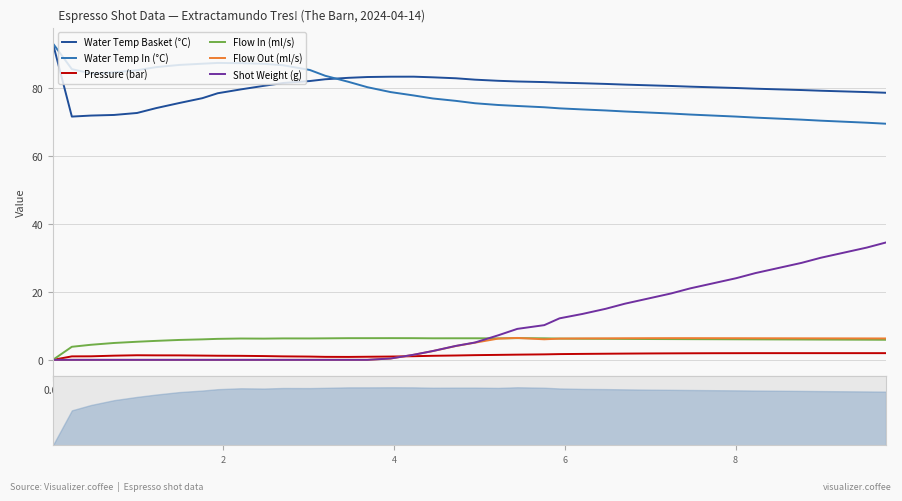

True or false: Shot Weight (g) has a value of 13.5 at 6.2s.

True